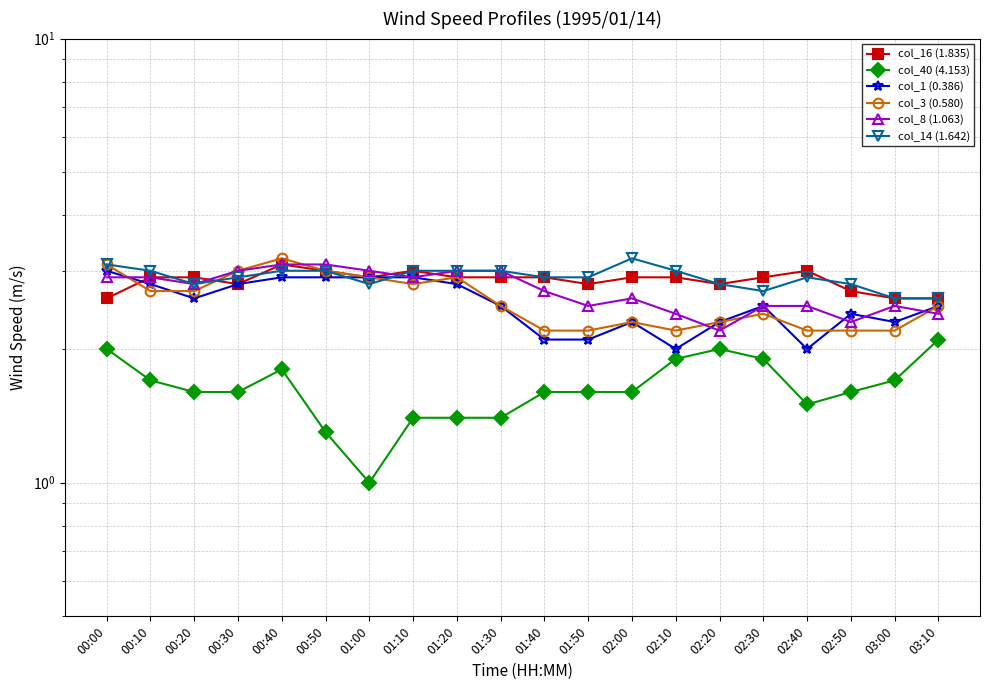

What is the sum of all col_1 (0.386) values?

50.6